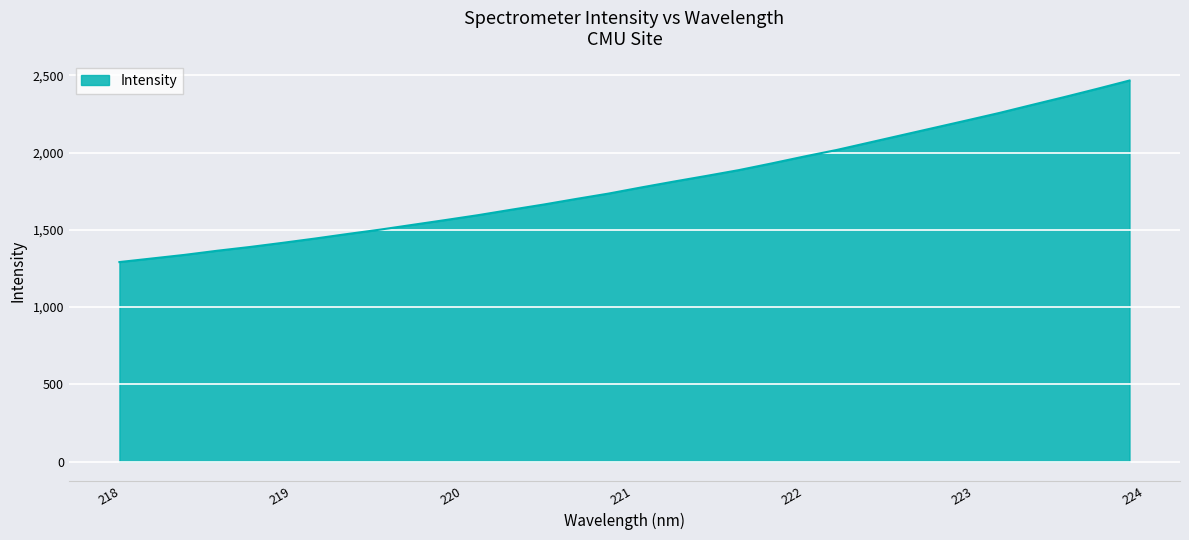

What is the smallest value displayed?

1291.6